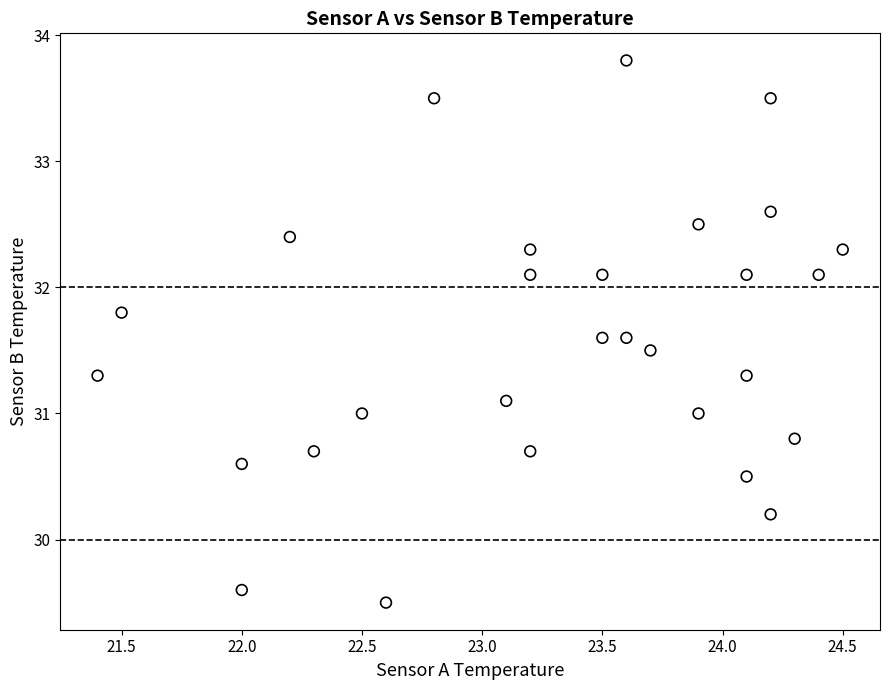

What is the range of Y values (max minus min)?

4.3